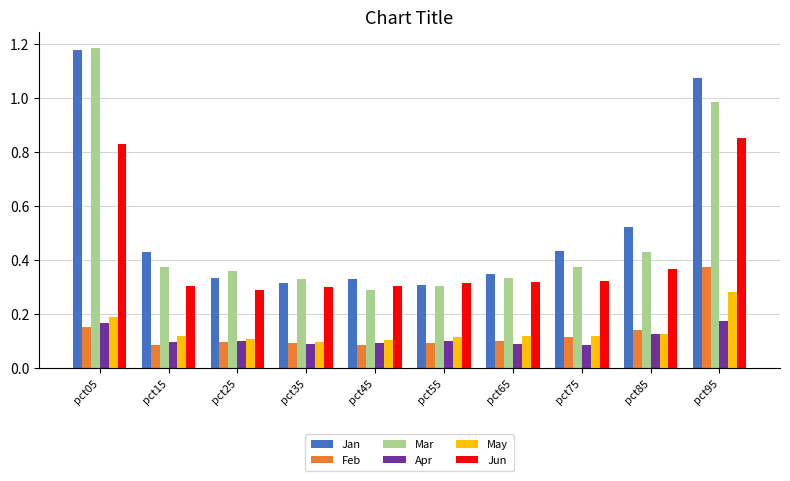

How many Feb values are between 0 and 1?

10